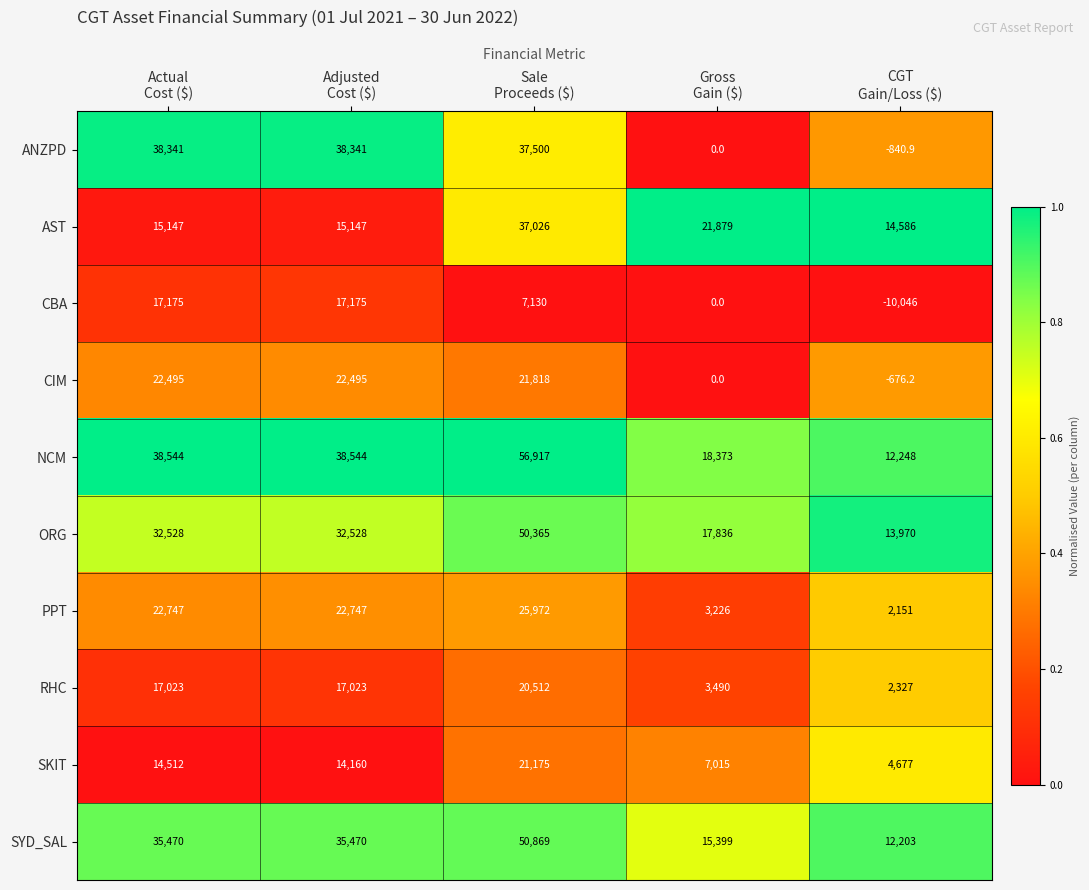

List the series in order of their peak value, lowest first.

CBA, RHC, SKIT, CIM, PPT, AST, ANZPD, ORG, SYD_SAL, NCM